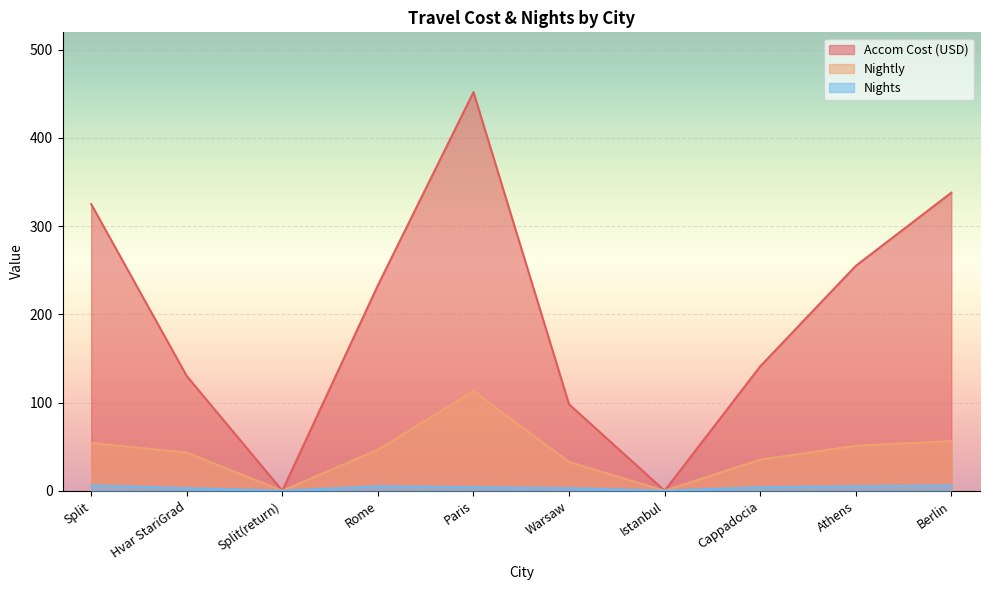

How many categories are shown in the chart?

10